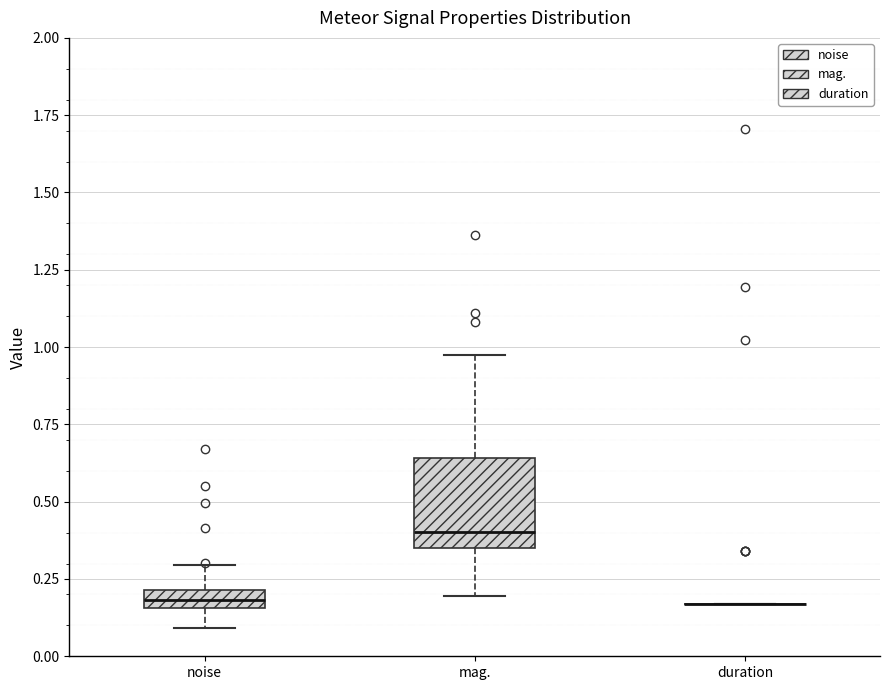

Comparing the boxes themselves (not the whiskers), which one is the tallest?

mag.